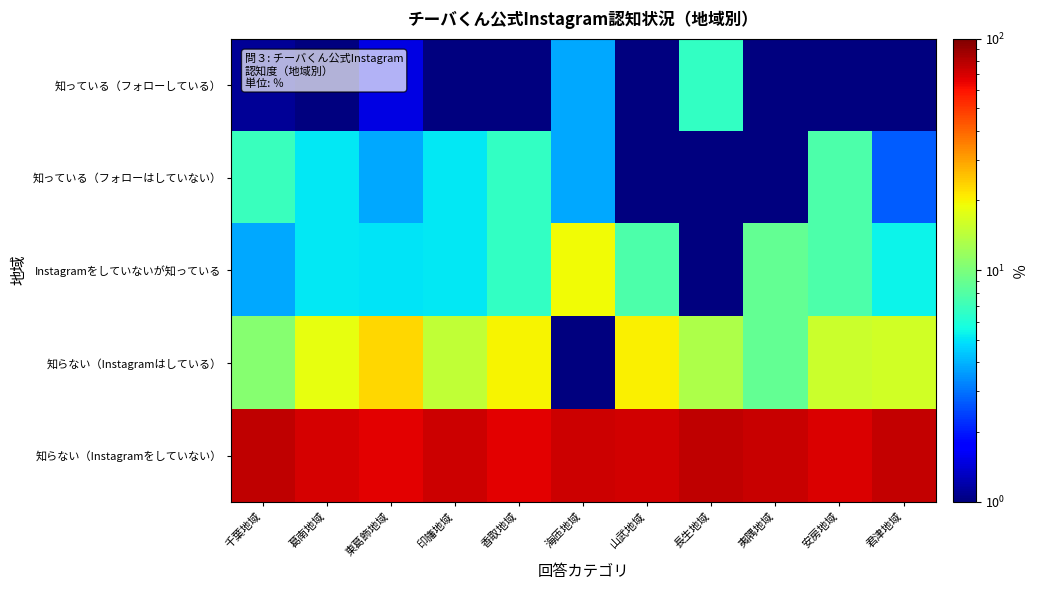

At which category is the sum across all series the highest?

山武地域